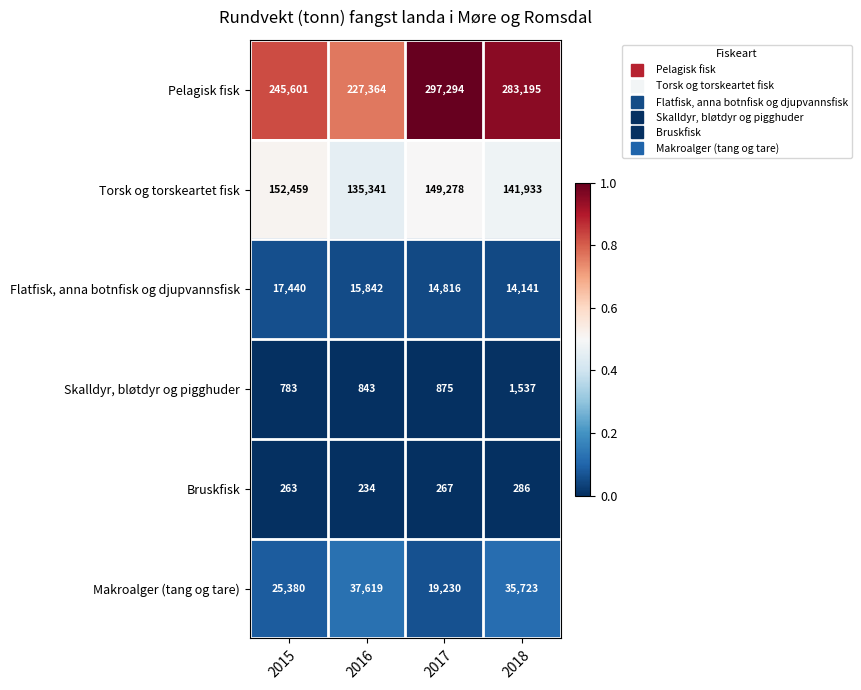

How many Flatfisk, anna botnfisk og djupvannsfisk values are between 14816 and 17440?

3